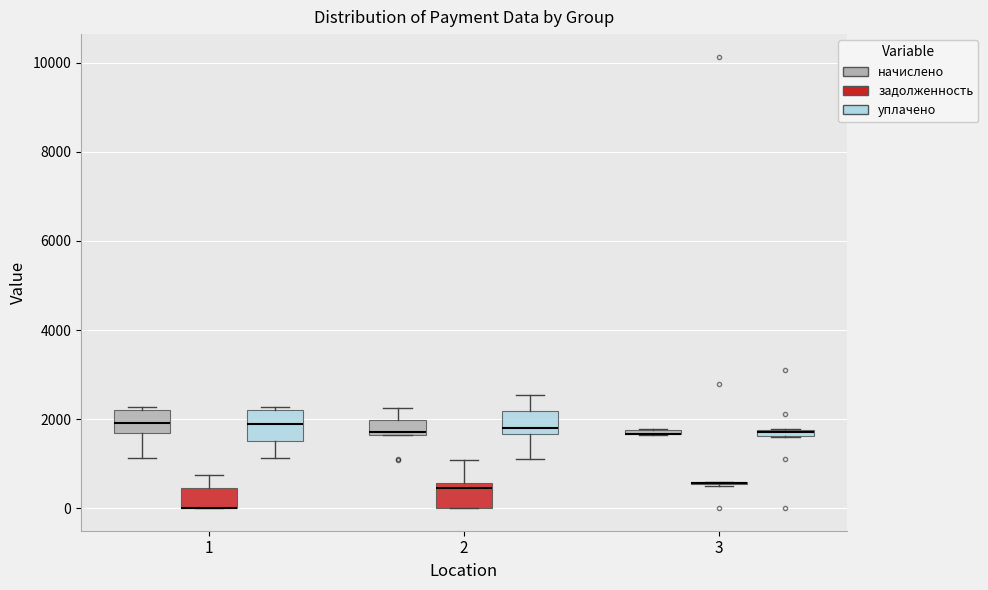

Where is the lower edge of the box for 2 (начислено) on the y-axis? The values are not printed on the chart, so give them approximately, as read against the axis.

1600